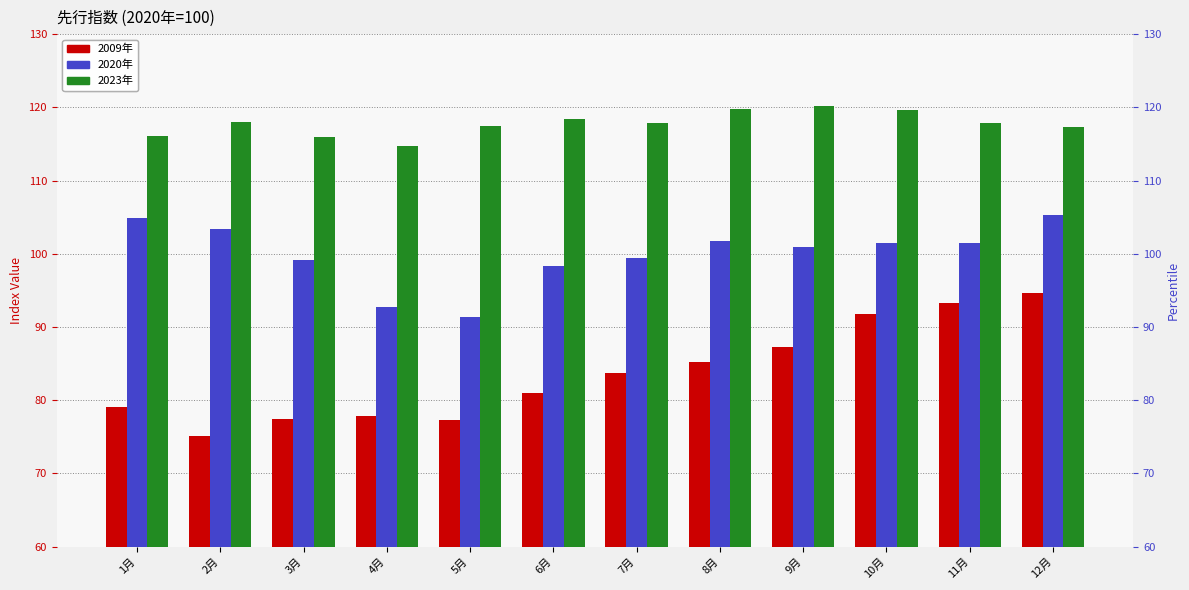

At which label does 2009年 first exceed 83?

7月